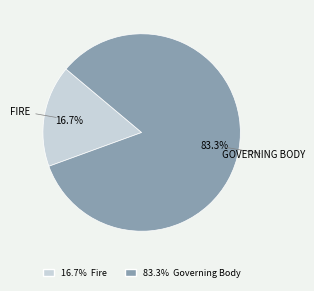

Does any single category account for the majority?

Yes